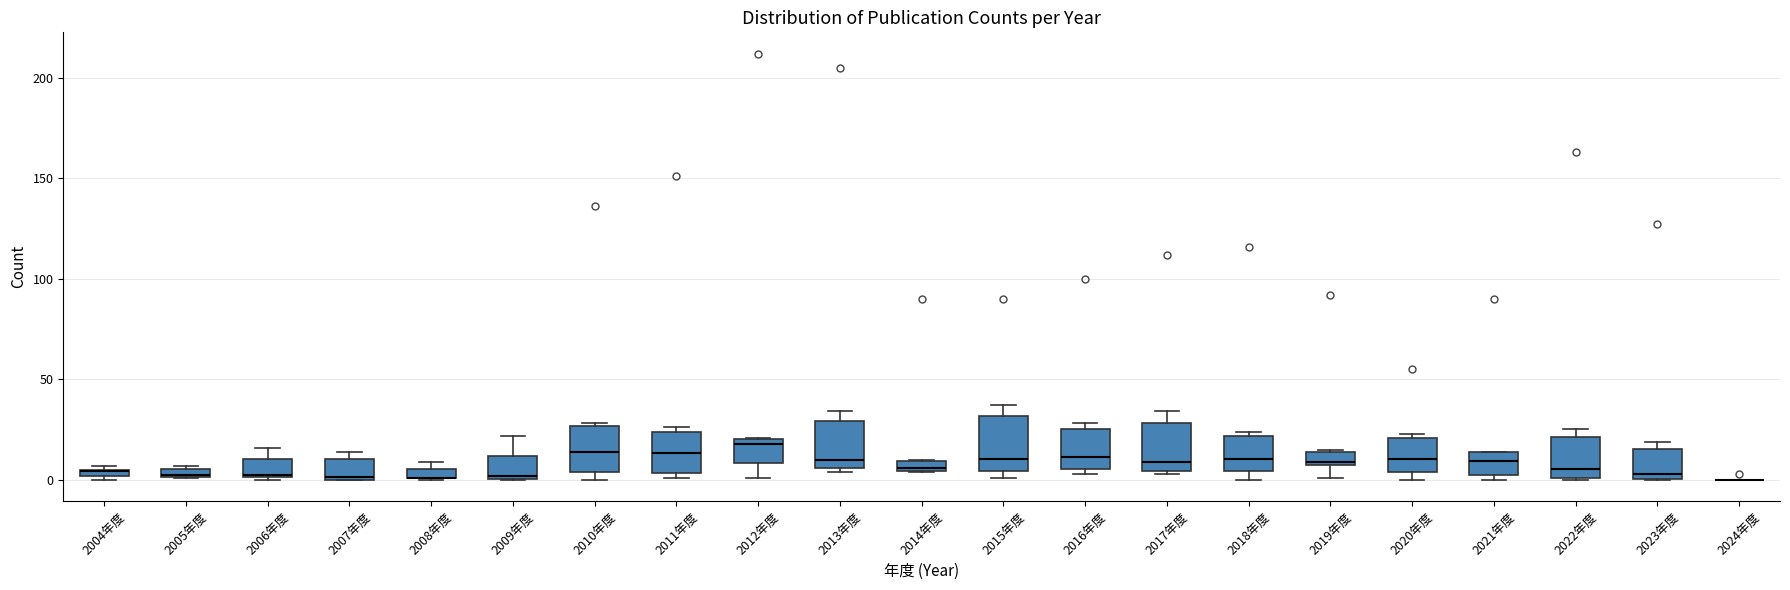

Where does the upper whisker of the box for 2017年度 end on the y-axis? The values are not printed on the chart, so give them approximately, as read against the axis.

35